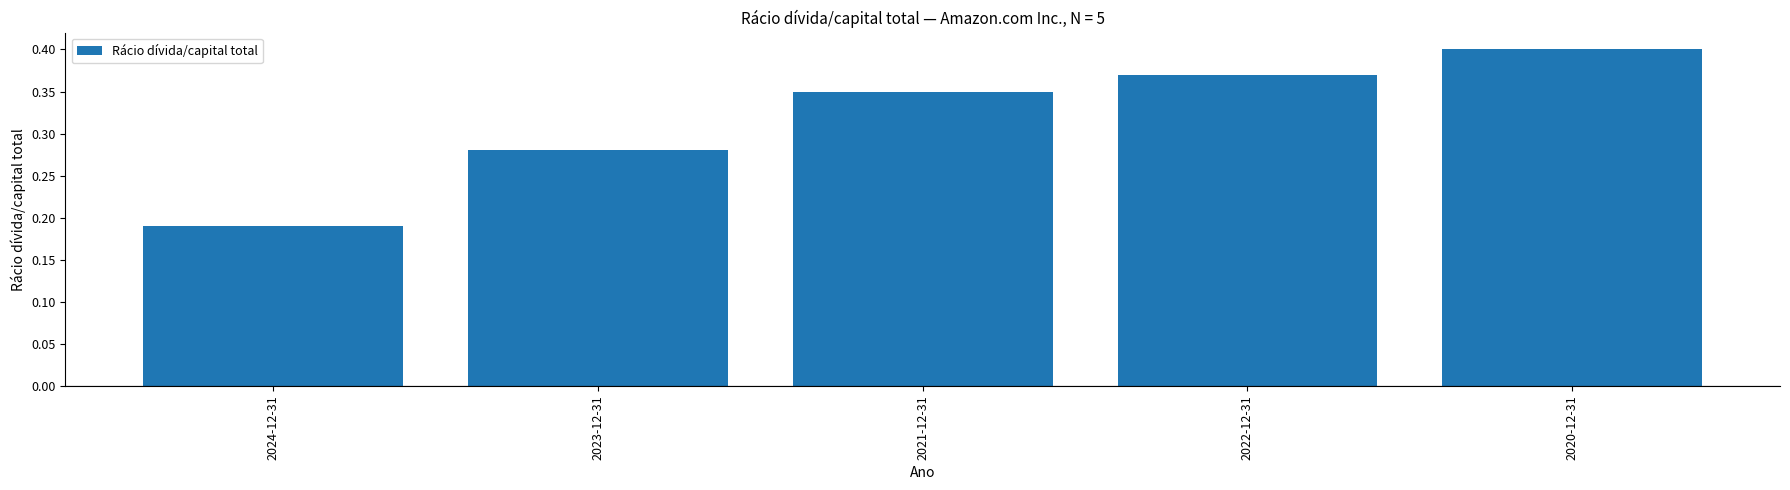

True or false: the data shows 0.2 at 2021-12-31.

False